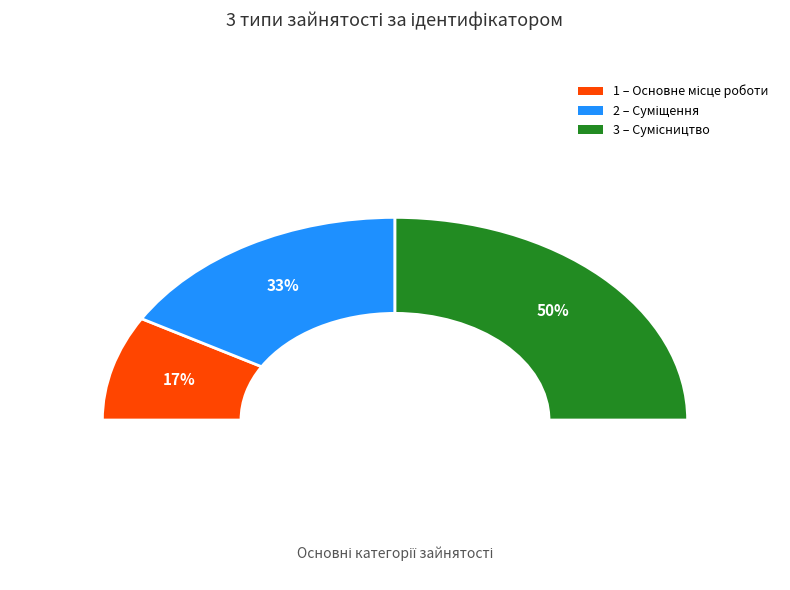

To the nearest percent, what is the difference between the Суміщення and Сумісництво slice percentages?

17%